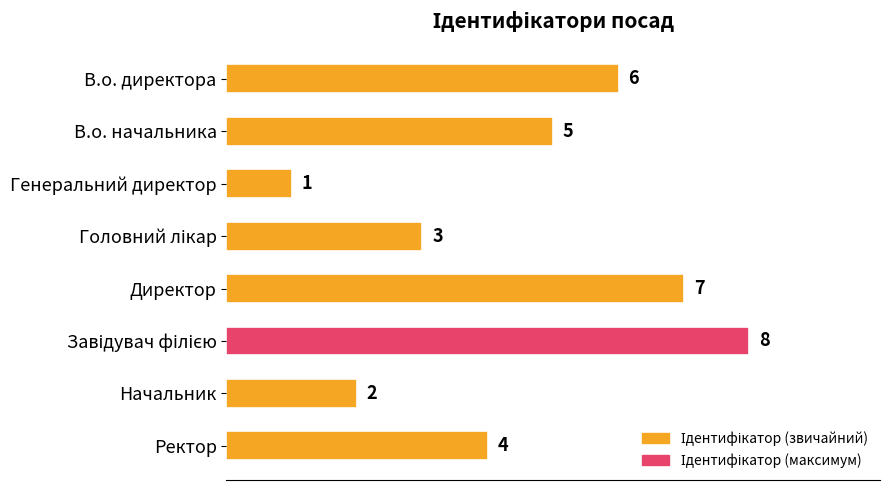

The value at В.о. начальника is 7. True or false?

False